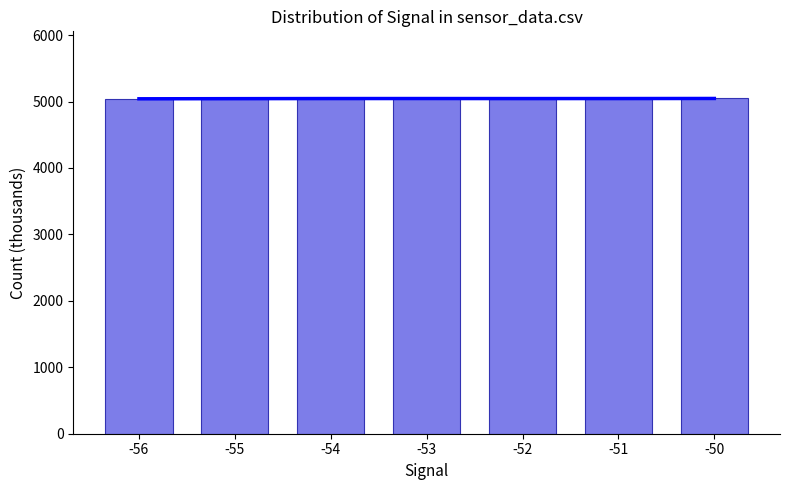

Reading left to right, extract all data points from this chart.

Trend: -56=5041.3	-55=5043.5	-54=5045.1	-53=5045.3	-52=5044.8	-51=5045.1	-50=5046.2
Samples (thousands): -56=5039.1	-55=5045.0	-54=5045.6	-53=5046.3	-52=5043.8	-51=5044.2	-50=5047.3